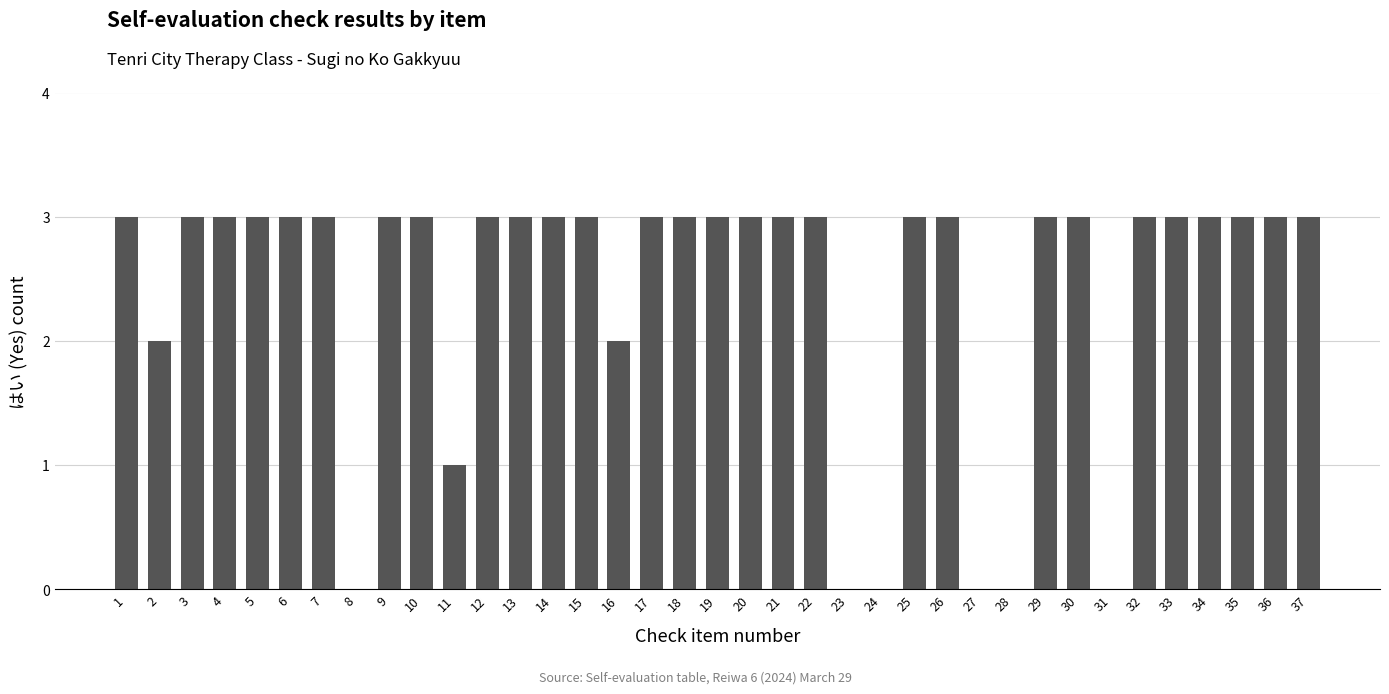

Where is the data nearest to the value 1?

11